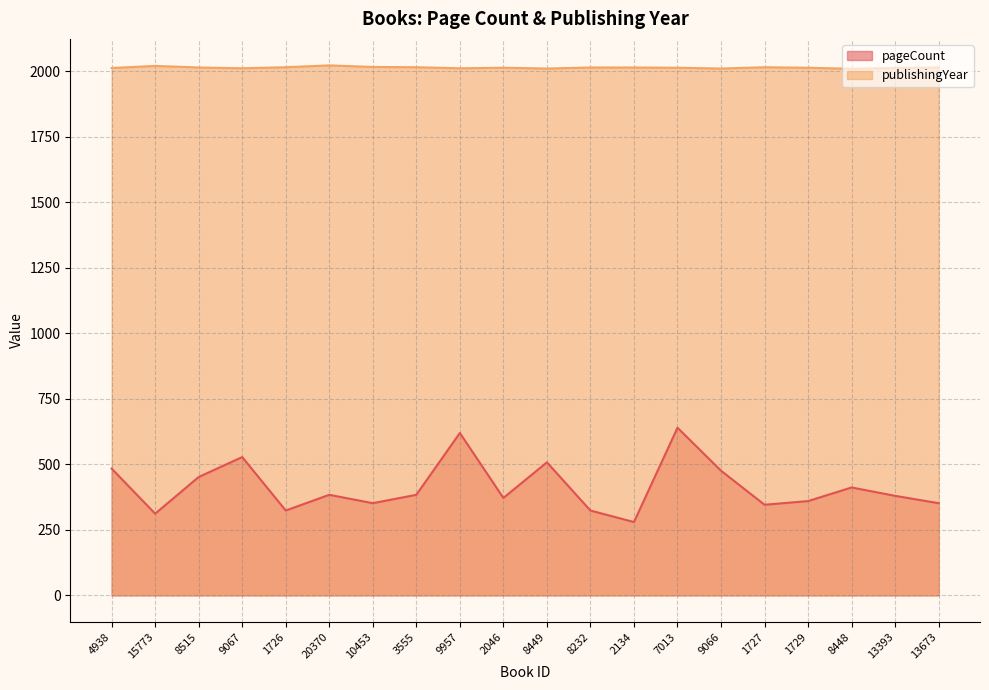

Is it true that publishingYear equals 2707 at 2134?

False